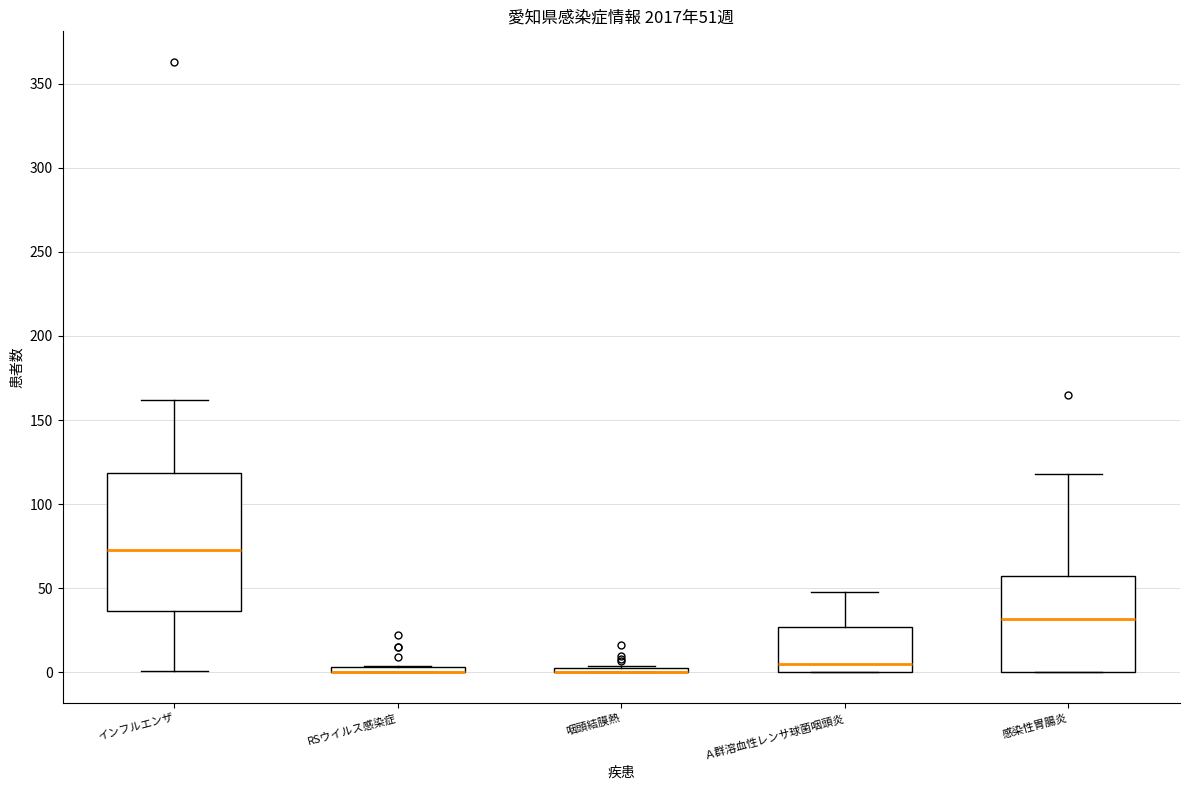

Comparing the boxes themselves (not the whiskers), which one is the tallest?

インフルエンザ